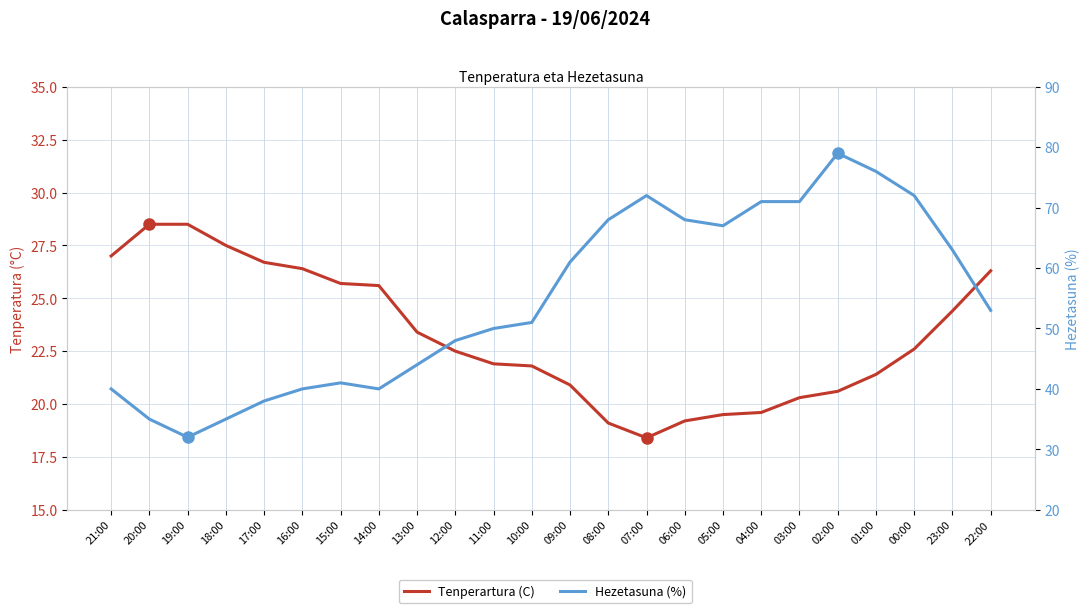

What is the smallest value displayed?

18.4